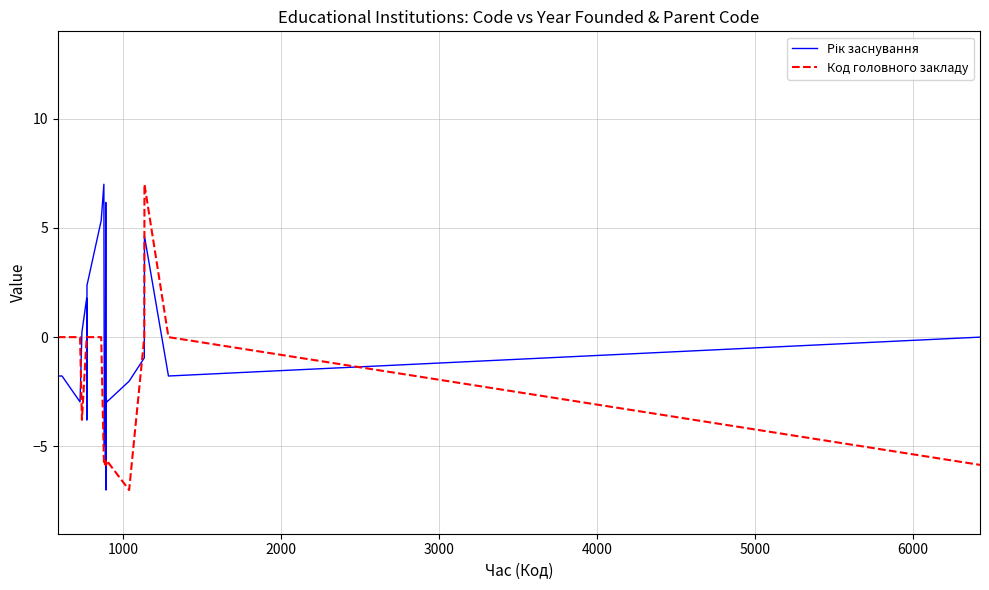

What is the highest value of the Код головного закладу series?

7.0